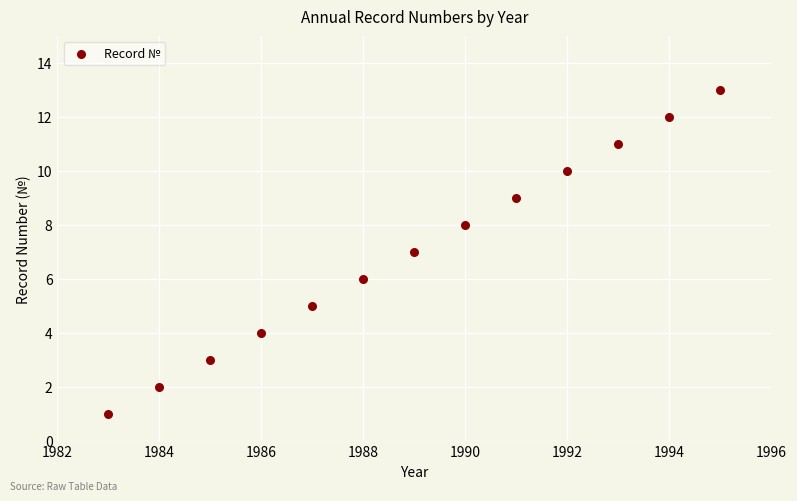

What is the range of X values (max minus min)?

12